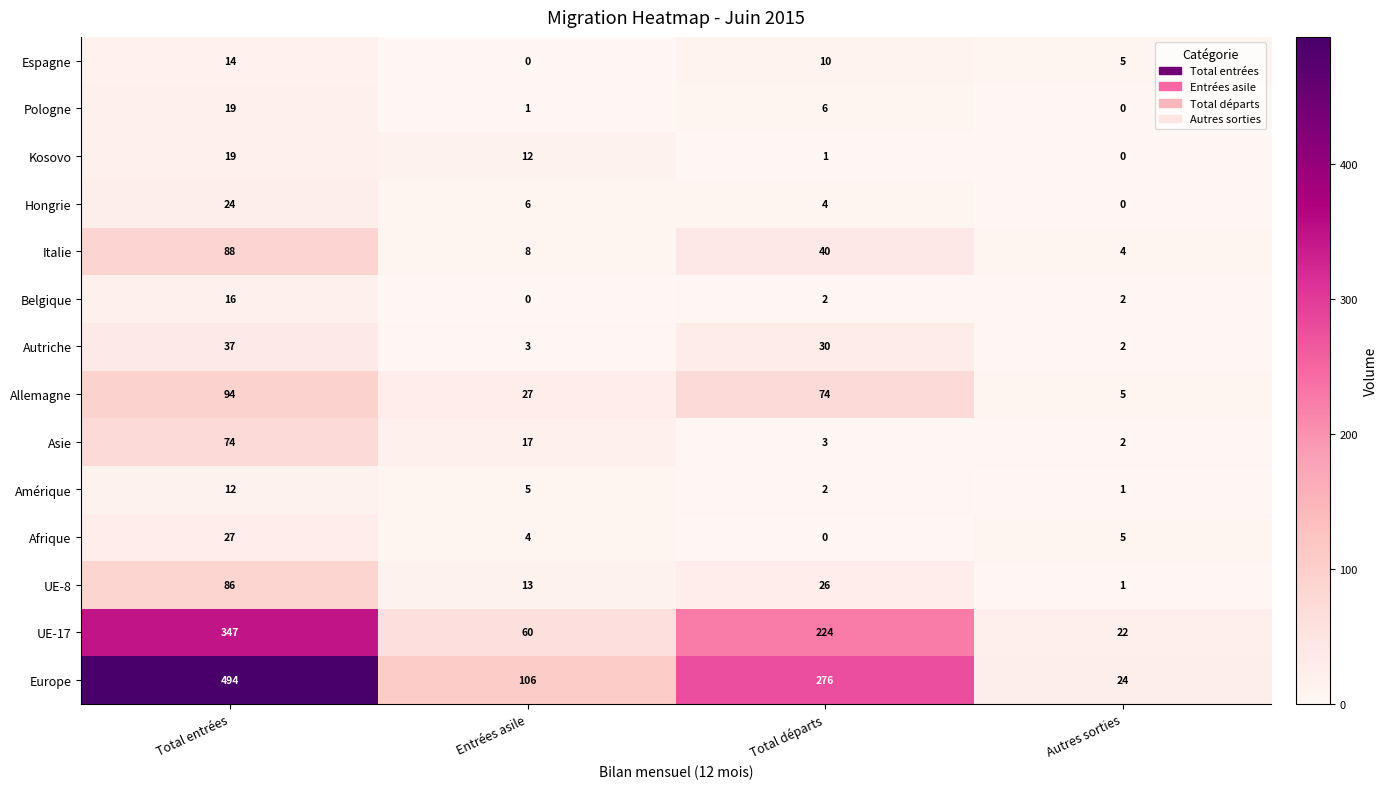

At which label does Afrique first exceed 5?

Total entrées